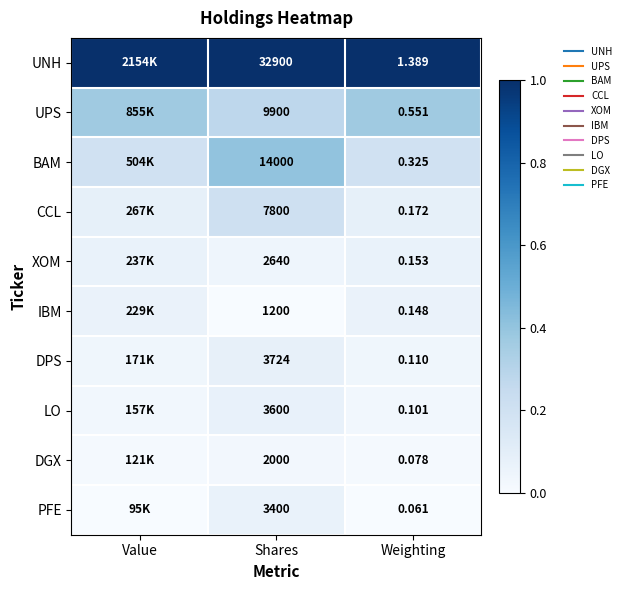

List the labels in order of BAM value, smallest first.

Value, Weighting, Shares